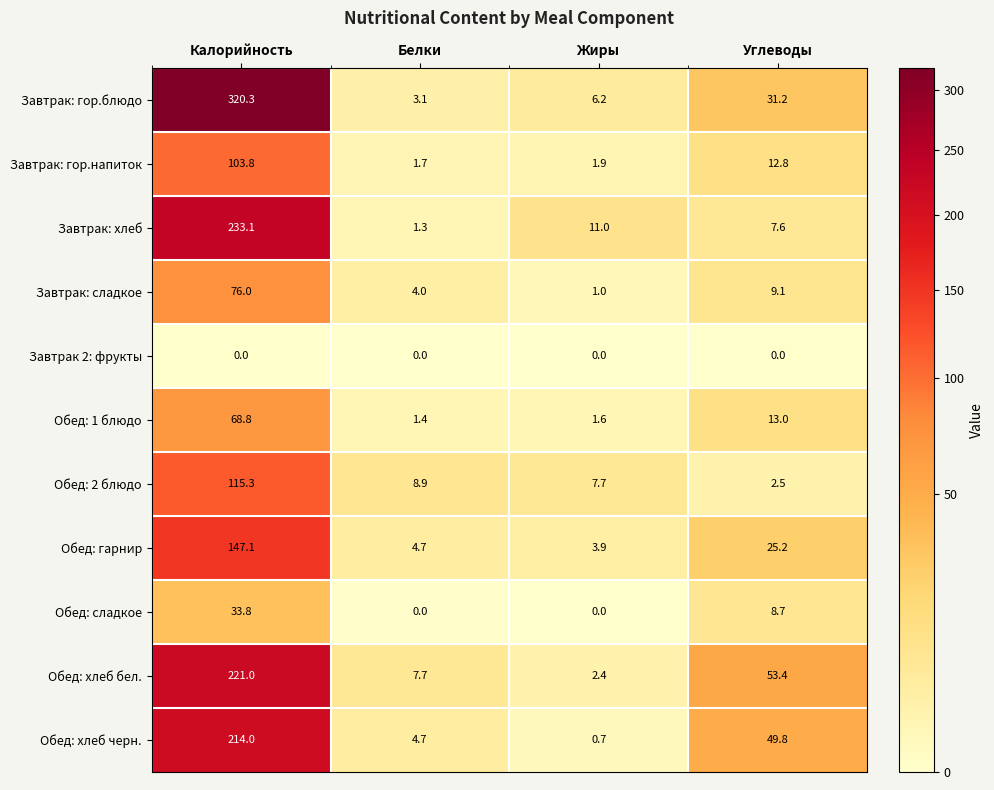

At which label does Завтрак: сладкое first exceed 9?

Калорийность